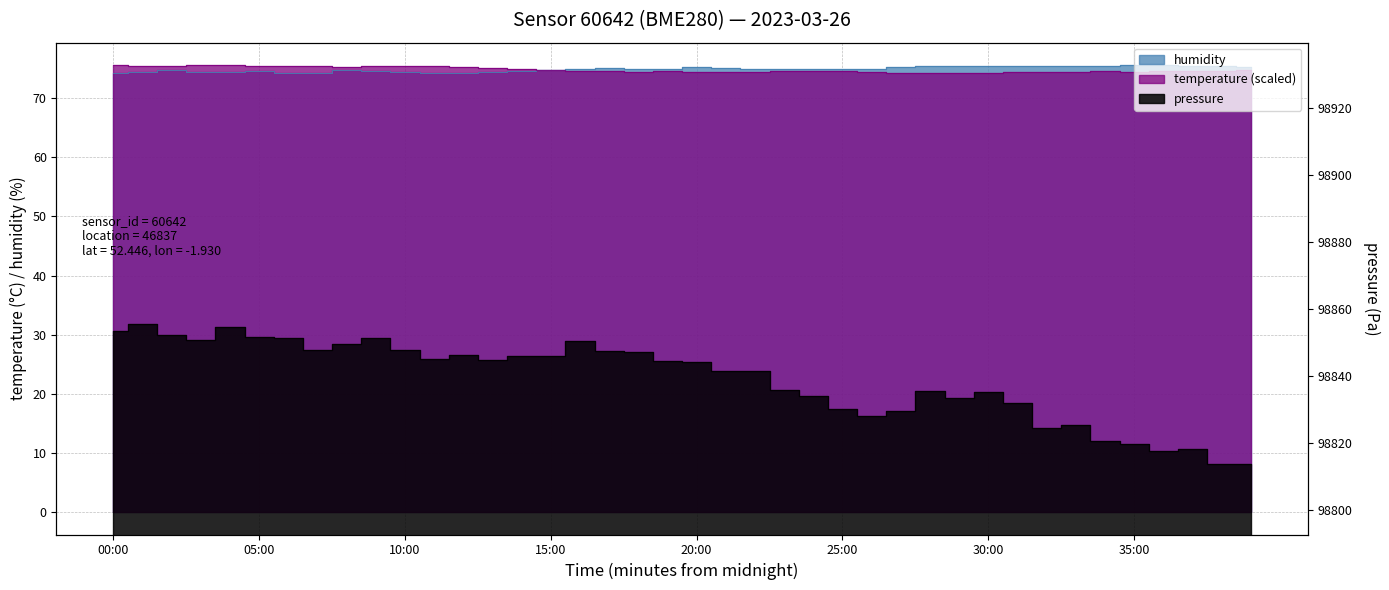

Where is the first local maximum for temperature?

04:00